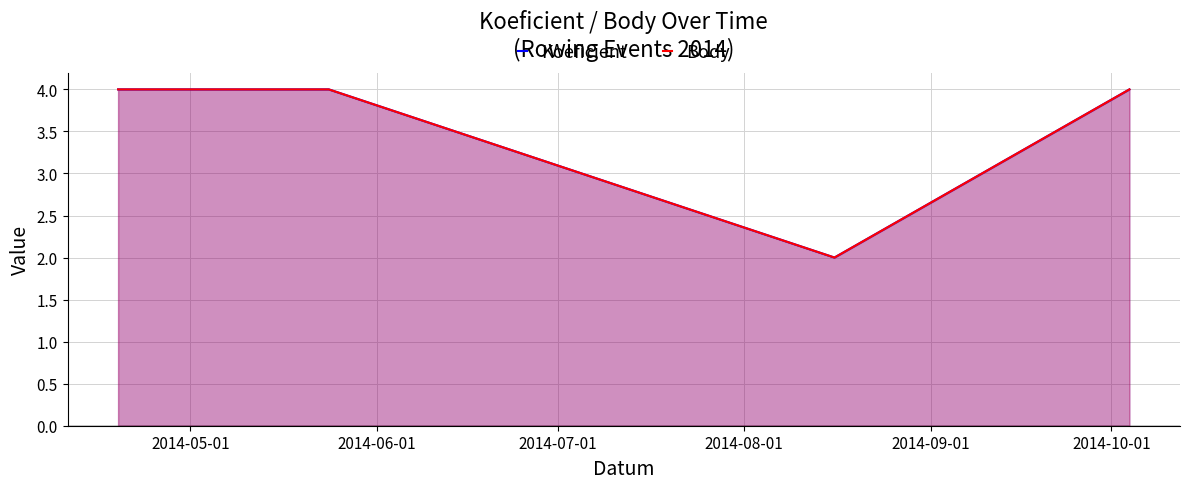

What is the value of the Koeficient point at the 1st from the left?

4